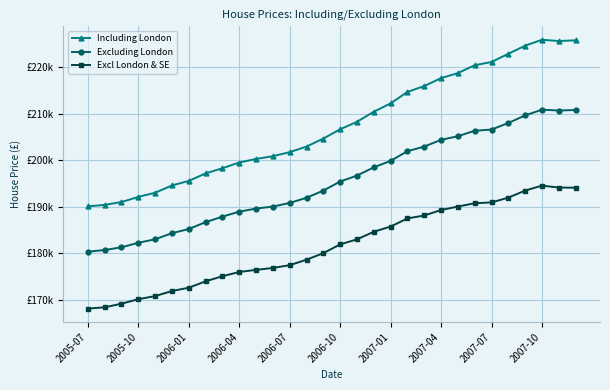

At which category does Excl London & SE reach its first local peak?

2007-10